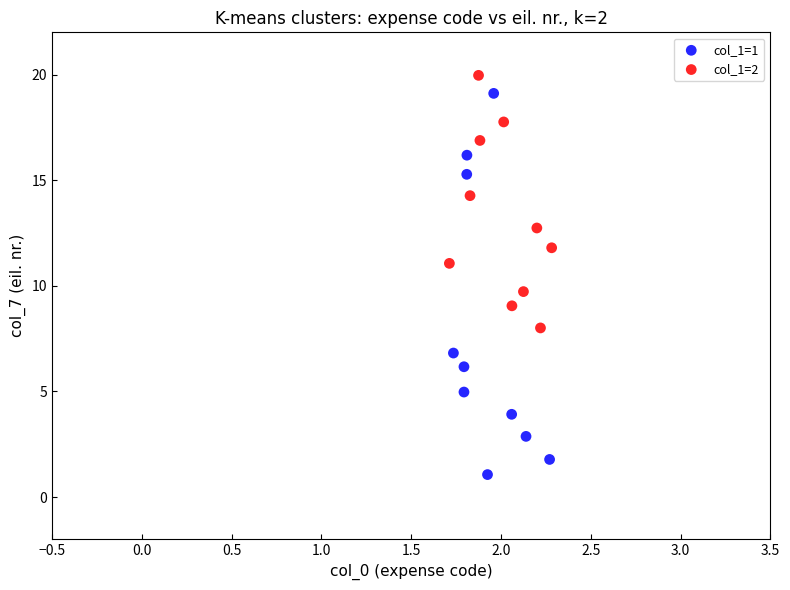

Which series contains the lowest Y value?

col_1=1